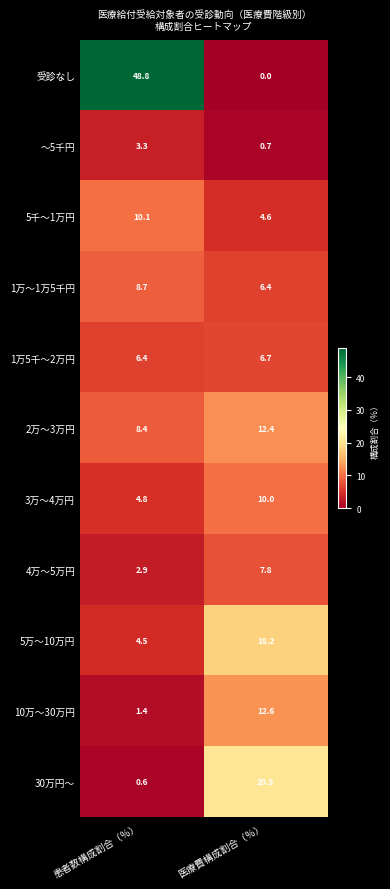

Reading left to right, what are all the values shown in this chart?

受診なし: 48.8	0.0
～5千円: 3.3	0.7
5千～1万円: 10.1	4.6
1万～1万5千円: 8.7	6.4
1万5千～2万円: 6.4	6.7
2万～3万円: 8.4	12.4
3万～4万円: 4.8	10.0
4万～5万円: 2.9	7.8
5万～10万円: 4.5	18.2
10万～30万円: 1.4	12.6
30万円～: 0.6	20.5